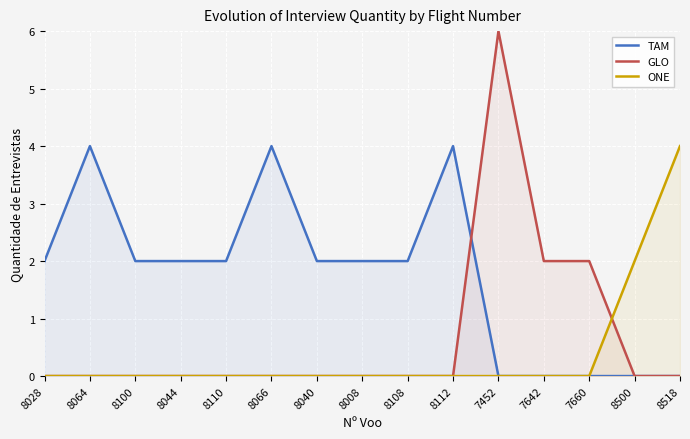

At which category is the sum across all series the highest?

7452